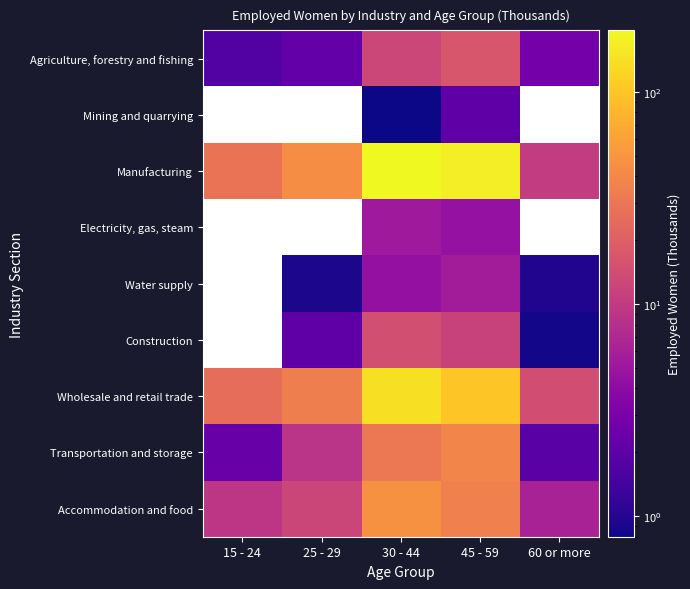

Between 25 - 29 and 30 - 44, which series saw the biggest shift?

Manufacturing